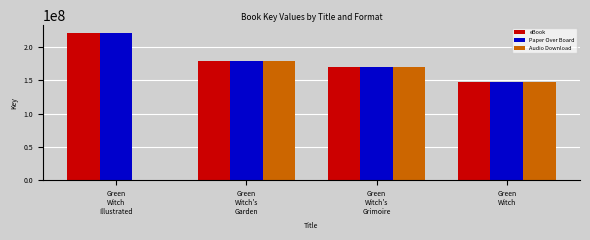

Where does the eBook series first go above 179400801?

Green
Witch
Illustrated